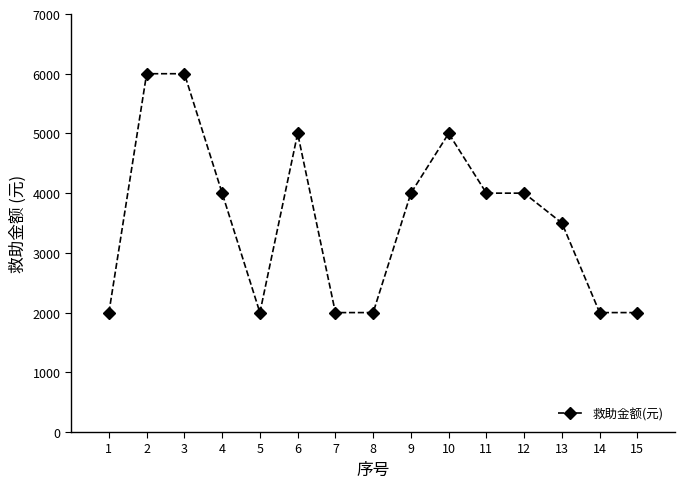

What is the change in value from 1 to 12?

+2000